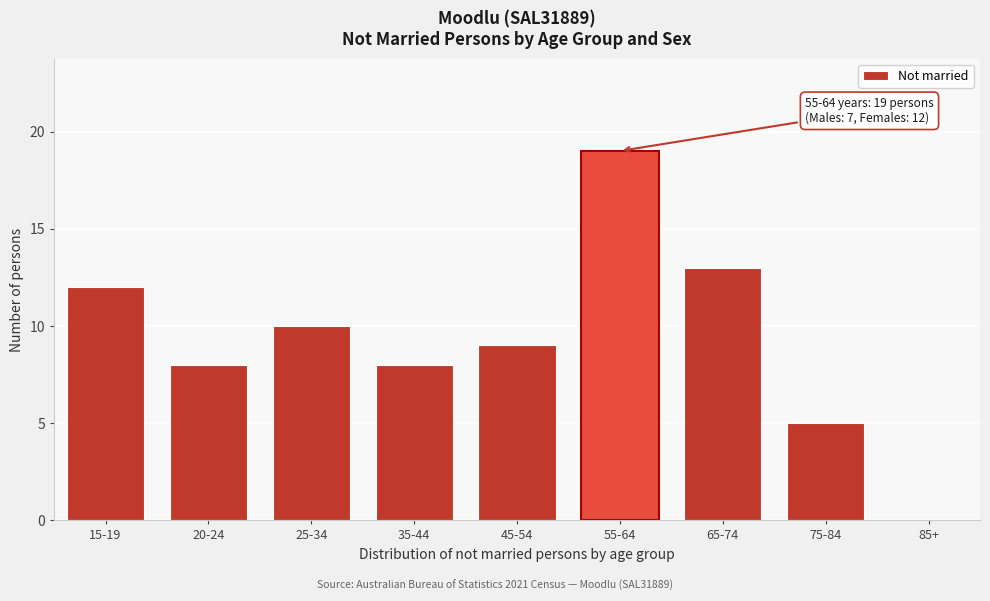

Reading left to right, list all the values displayed in this chart.

15-19=12	20-24=8	25-34=10	35-44=8	45-54=9	55-64=19	65-74=13	75-84=5	85+=0